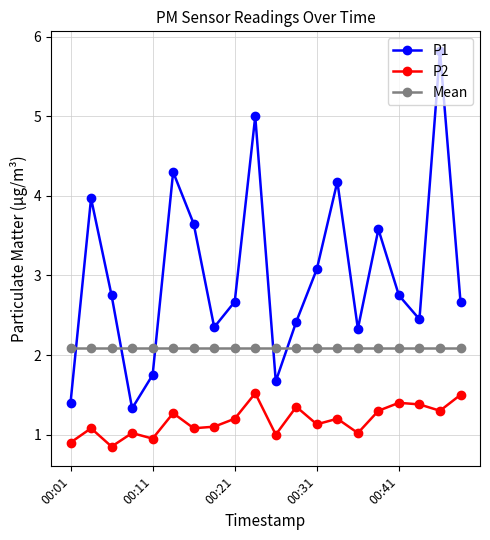

How many data points does each series have?

20